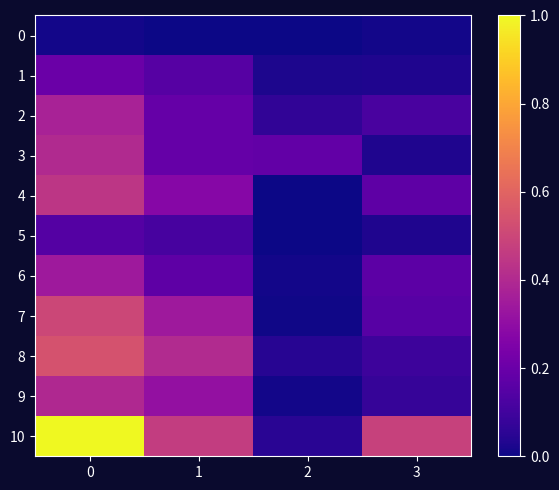

Which series has the widest spread of values?

10